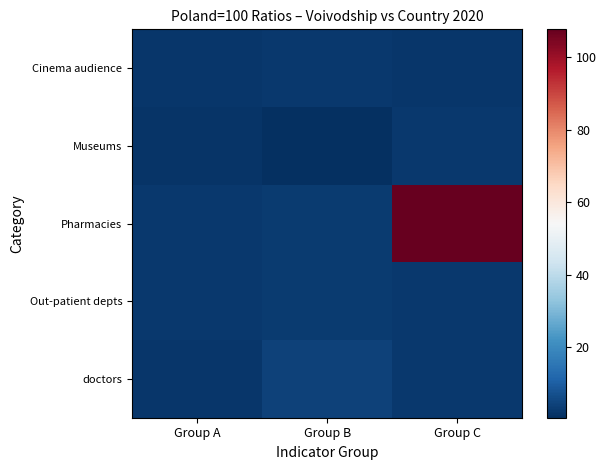

How many categories are shown in the chart?

3